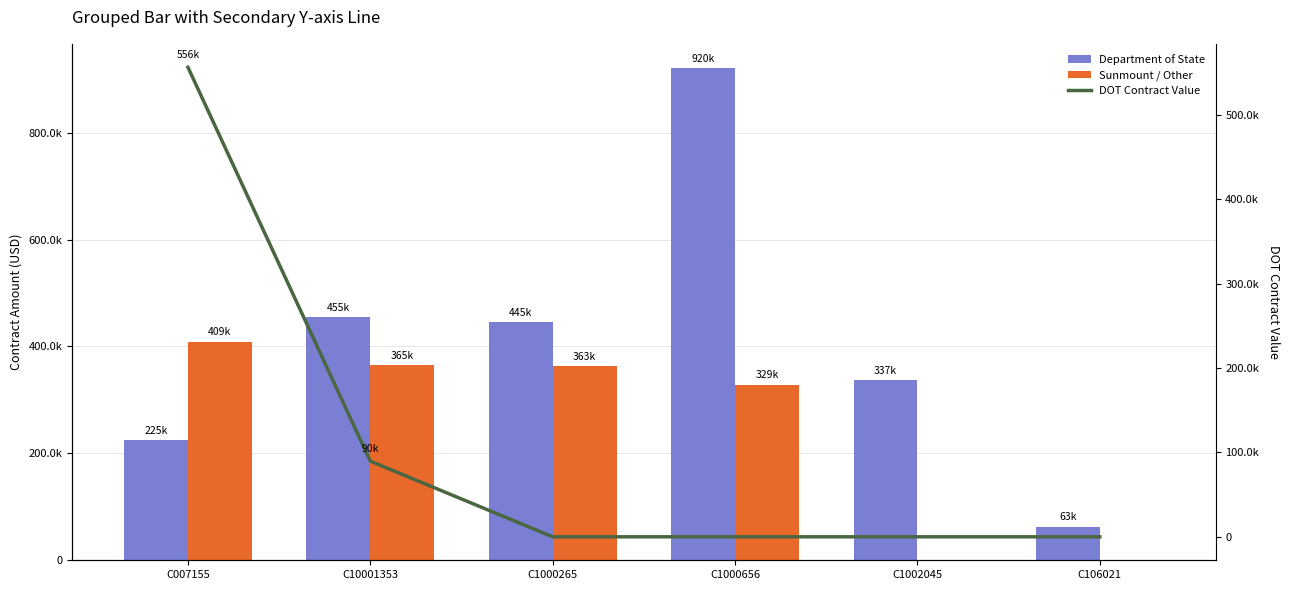

Which series has the largest total across all categories?

Department of State